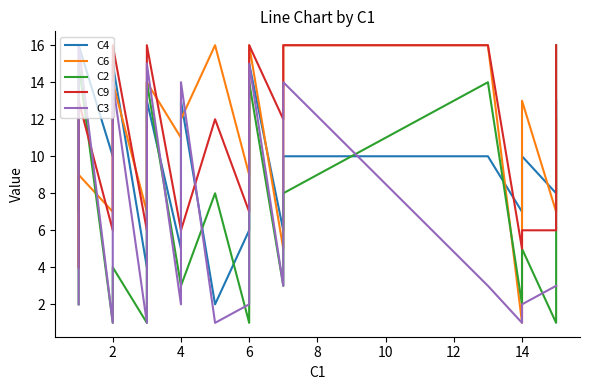

True or false: C9 and C2 cross at least once.

True